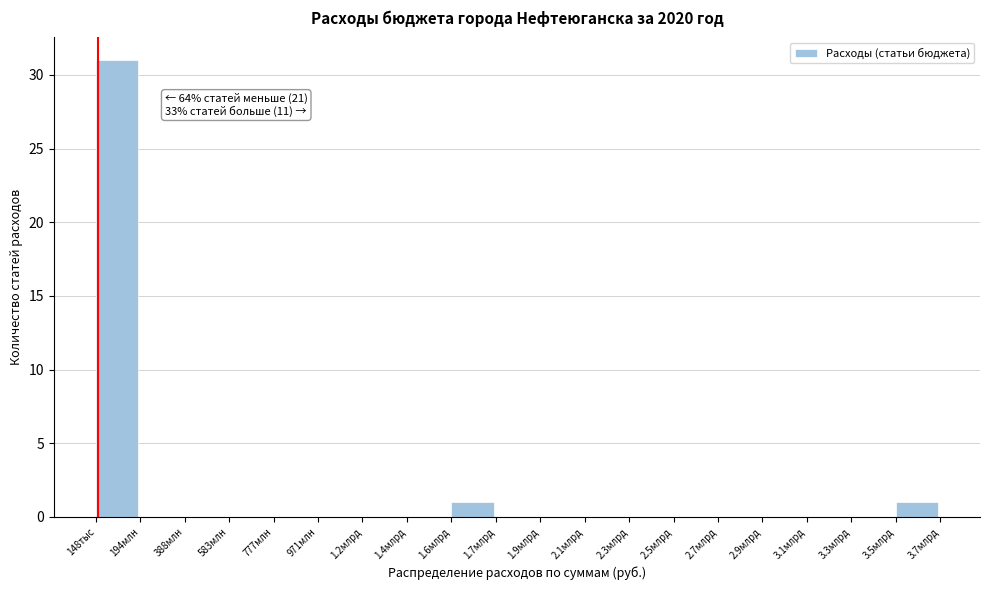

Reading left to right, extract all data points from this chart.

148тыс=31	194млн=0	388млн=0	583млн=0	777млн=0	971млн=0	1.2млрд=0	1.4млрд=0	1.6млрд=1	1.7млрд=0	1.9млрд=0	2.1млрд=0	2.3млрд=0	2.5млрд=0	2.7млрд=0	2.9млрд=0	3.1млрд=0	3.3млрд=0	3.5млрд=1